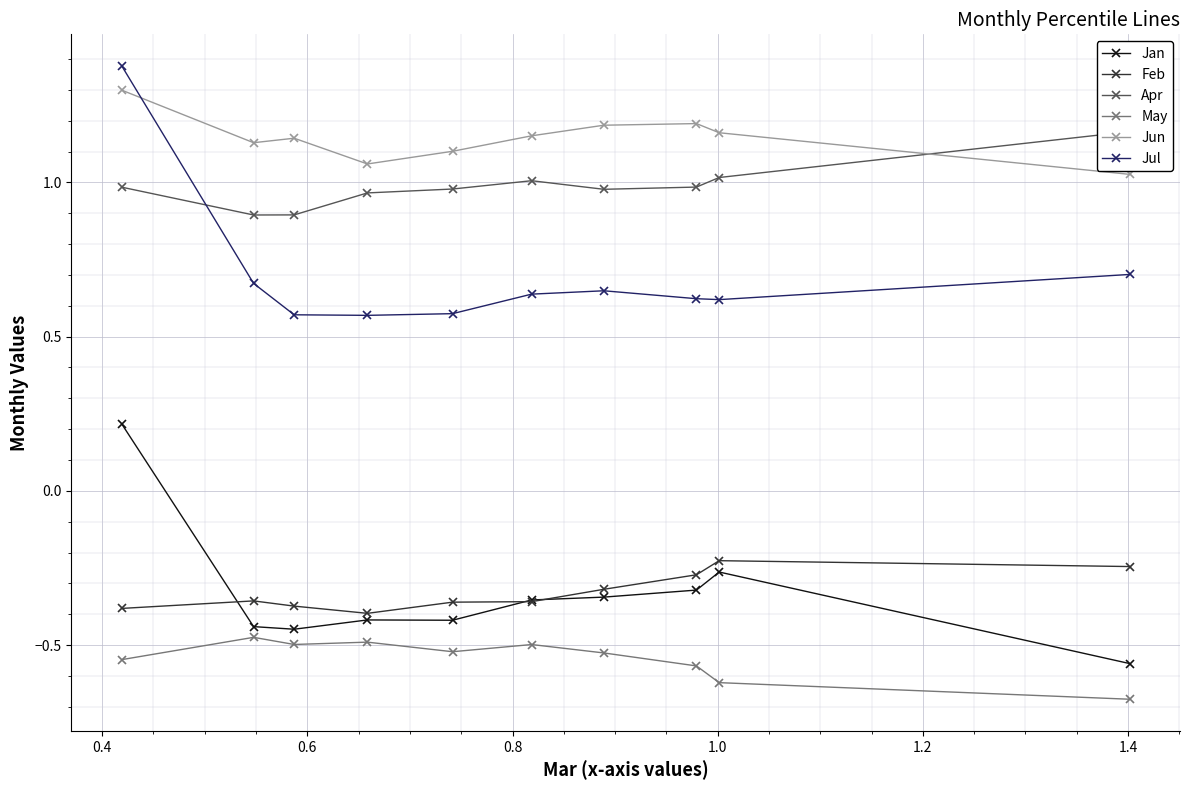

True or false: Apr and Feb intersect in this chart.

False